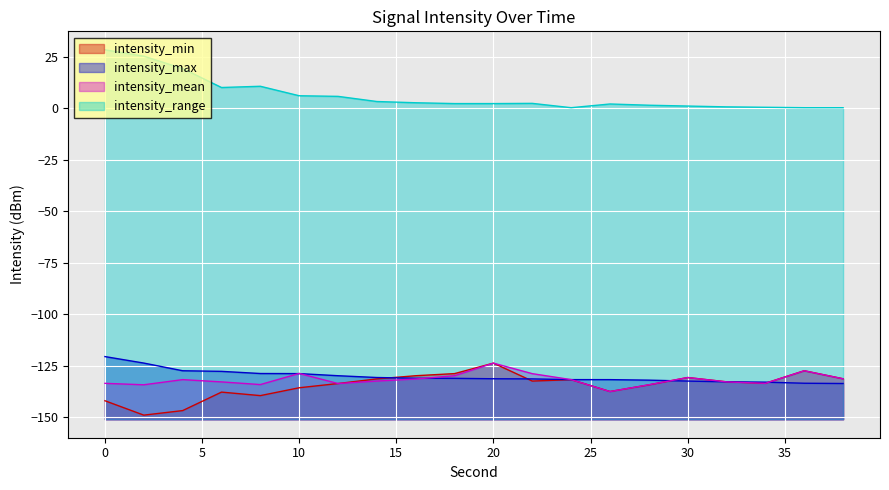

What value does the intensity_max series have at 36?

-133.5